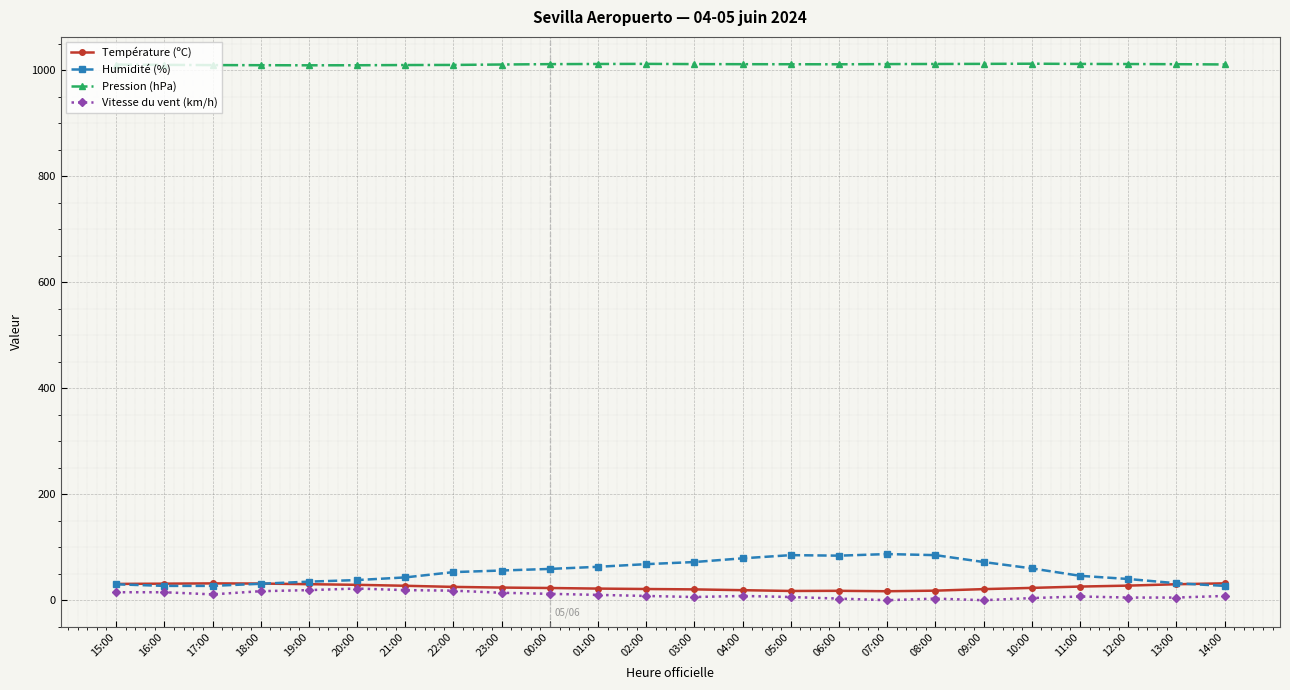

What is the minimum value for Humidité (%)?

27.0